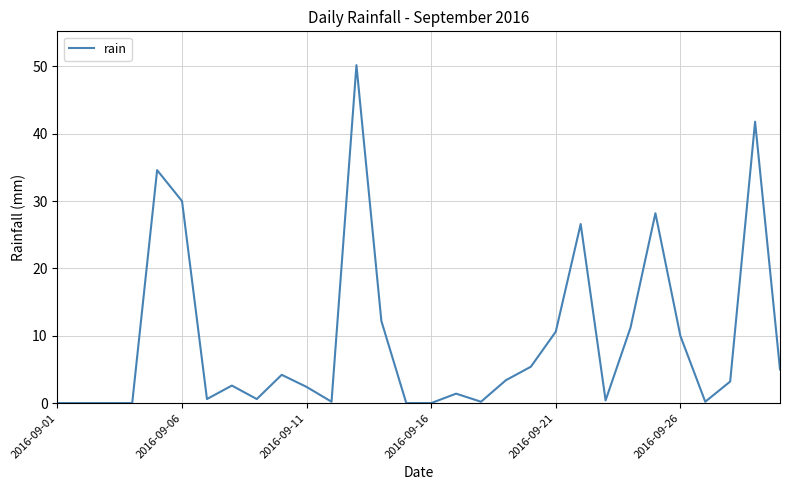

What is the difference between the maximum and minimum values?

50.2